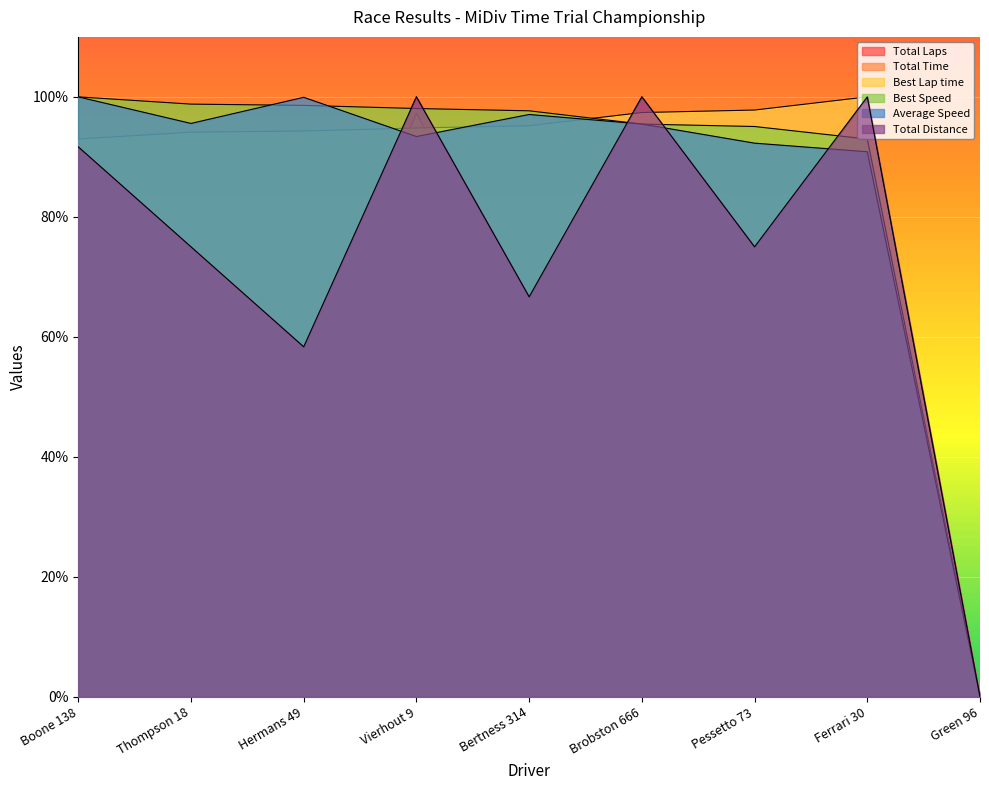

What is the value of the Total Laps point at the 8th from the left?

100.0